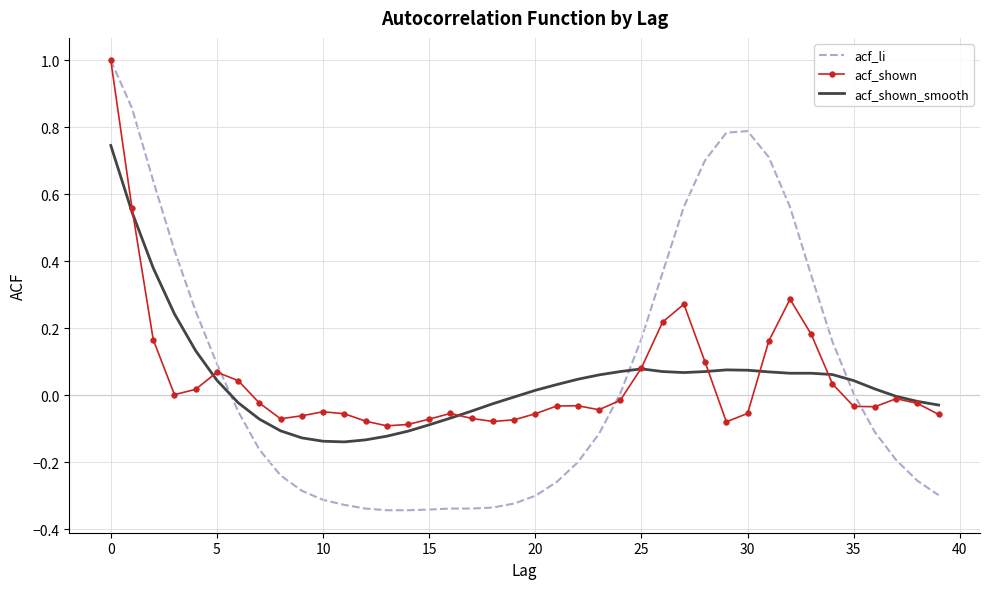

What is the maximum value for acf_li?

1.0